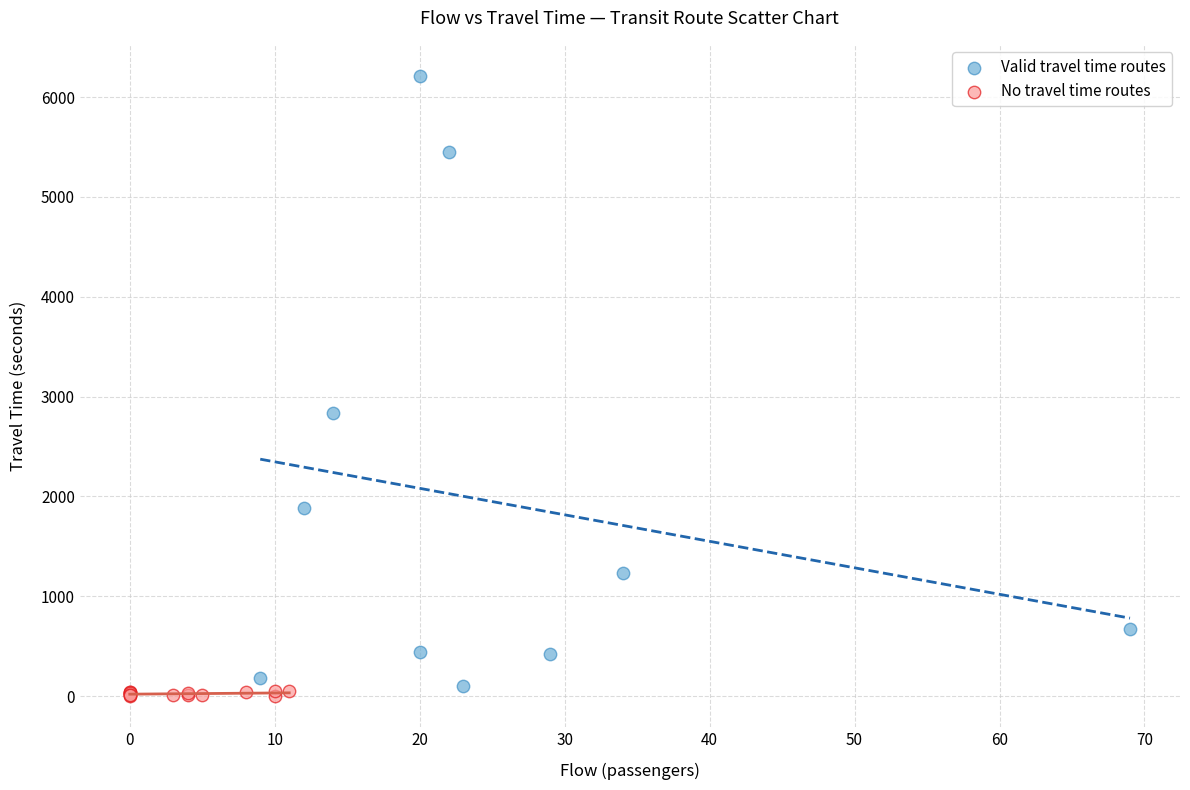

Which series reaches the maximum Y coordinate?

Valid travel time routes